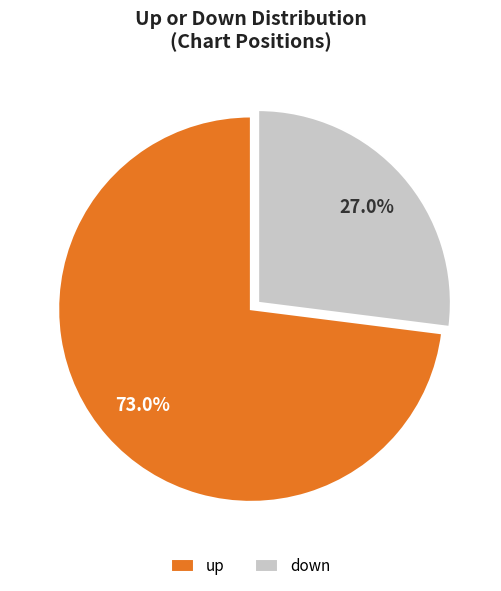

What percentage do up and down together represent?

100.0%